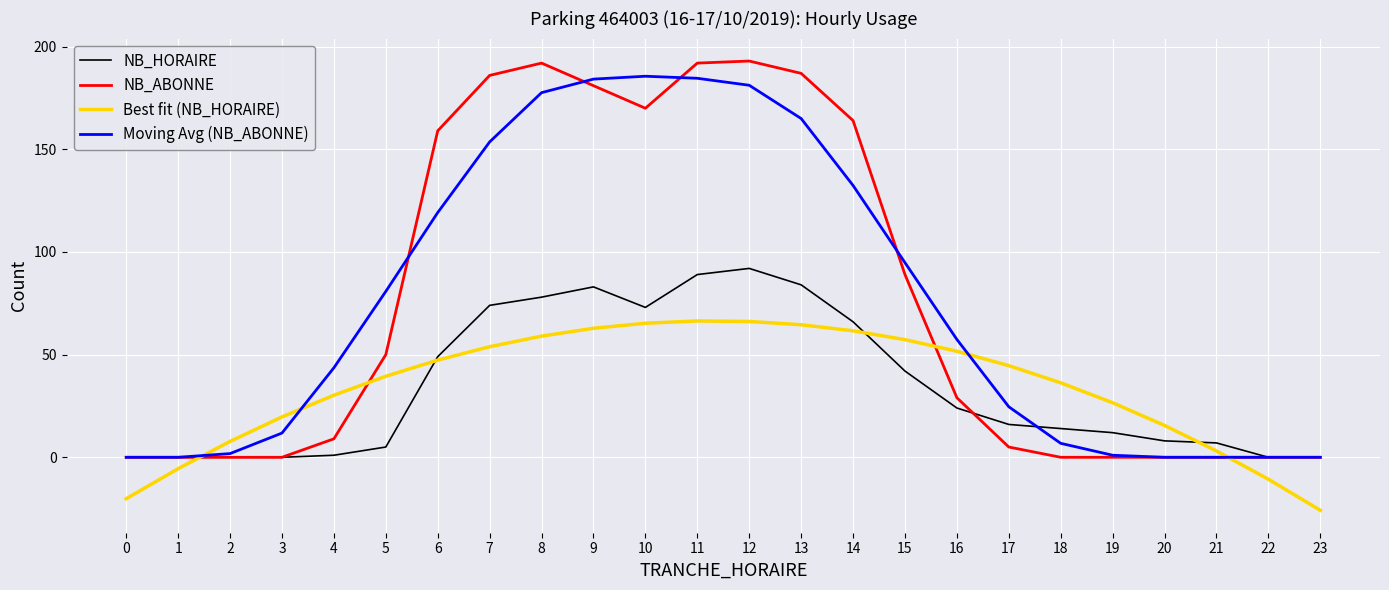

What is the minimum value shown in the chart?

-25.8